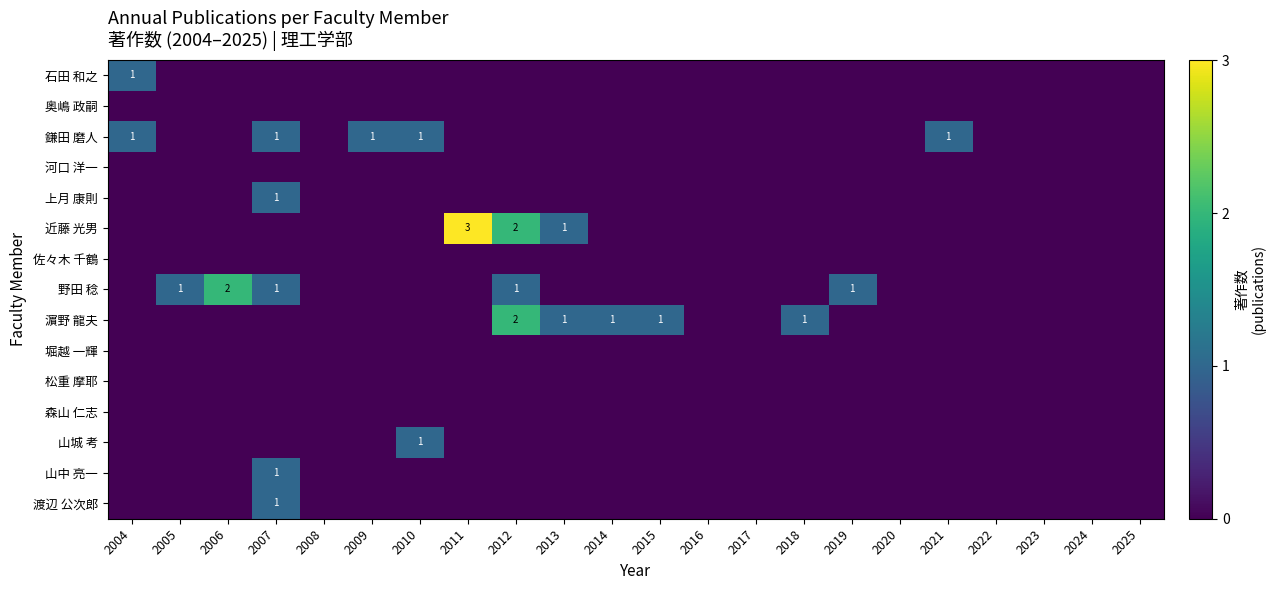

Which has a higher value, 2025 or 2024?

2025